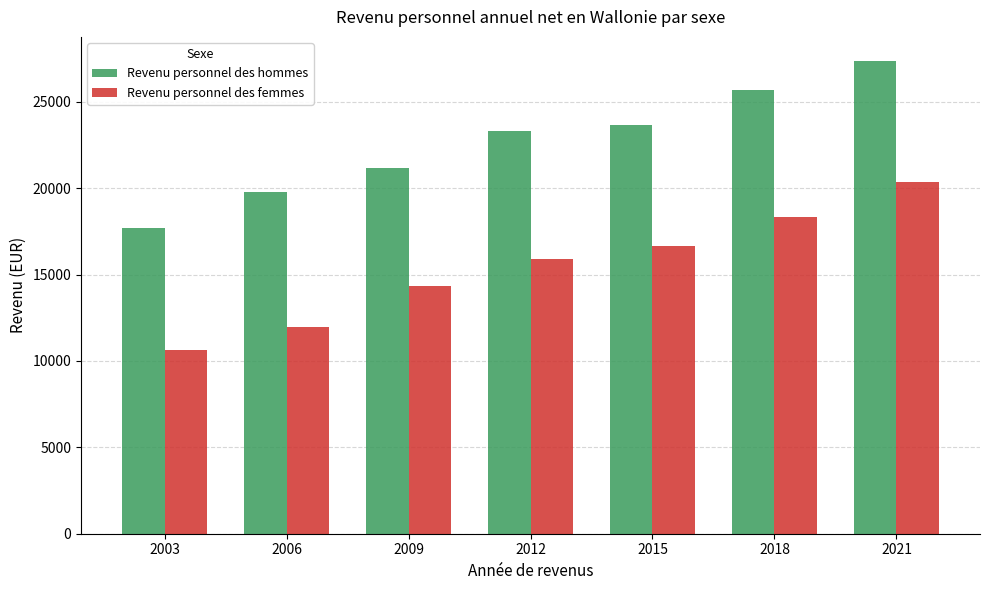

Is the value of Revenu personnel des hommes at 2003 greater than the value of Revenu personnel des femmes at 2003?

Yes